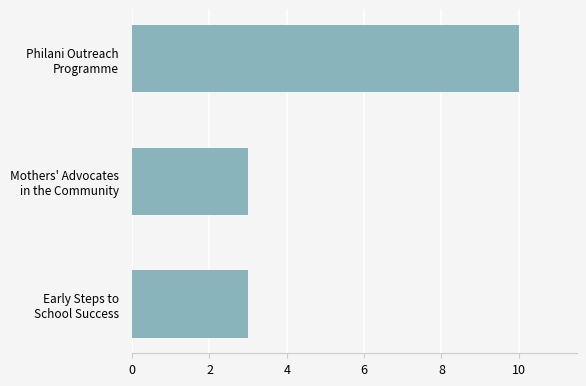

What is the sum of all values?

16